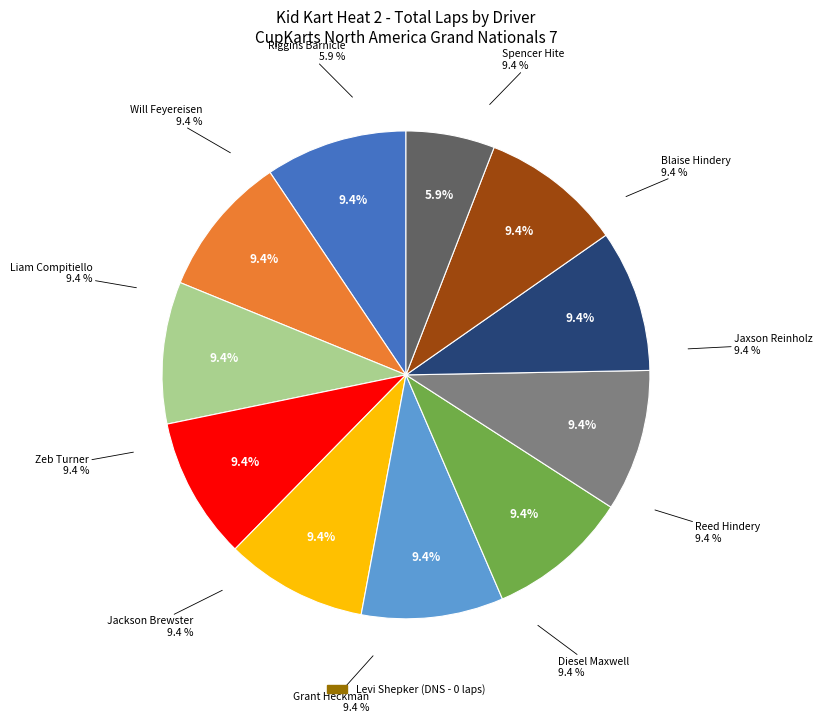

Is there a majority slice in this chart?

No